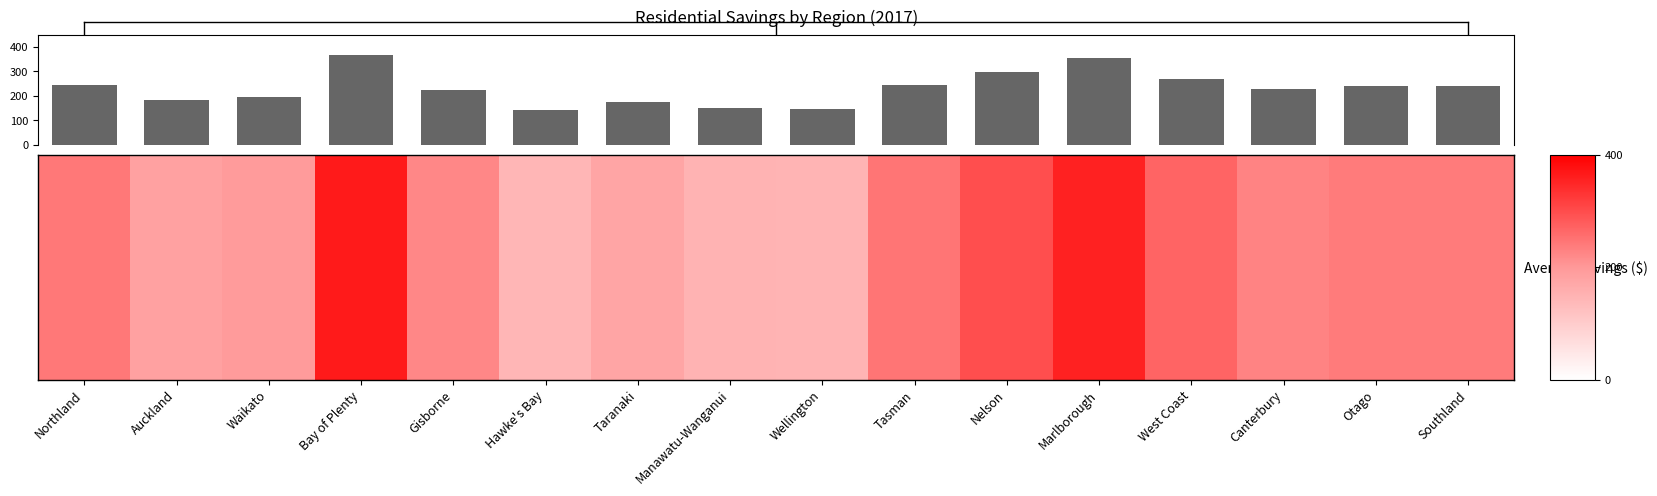

What is the sum of all values?

3695.2